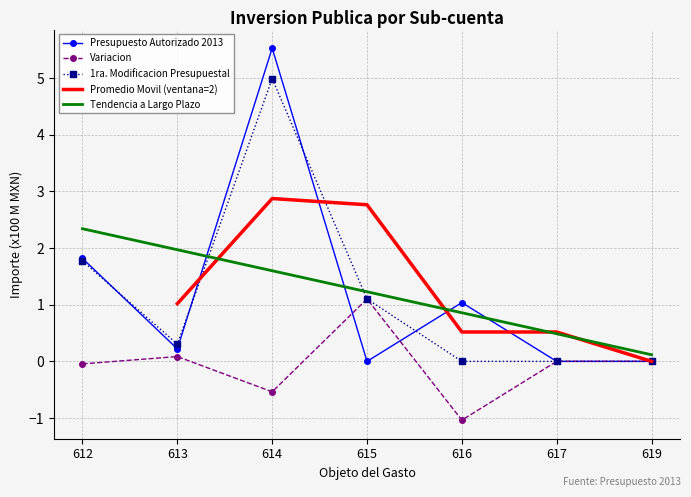

Is the value of Variacion at 619 greater than the value of Presupuesto Autorizado 2013 at 615?

No